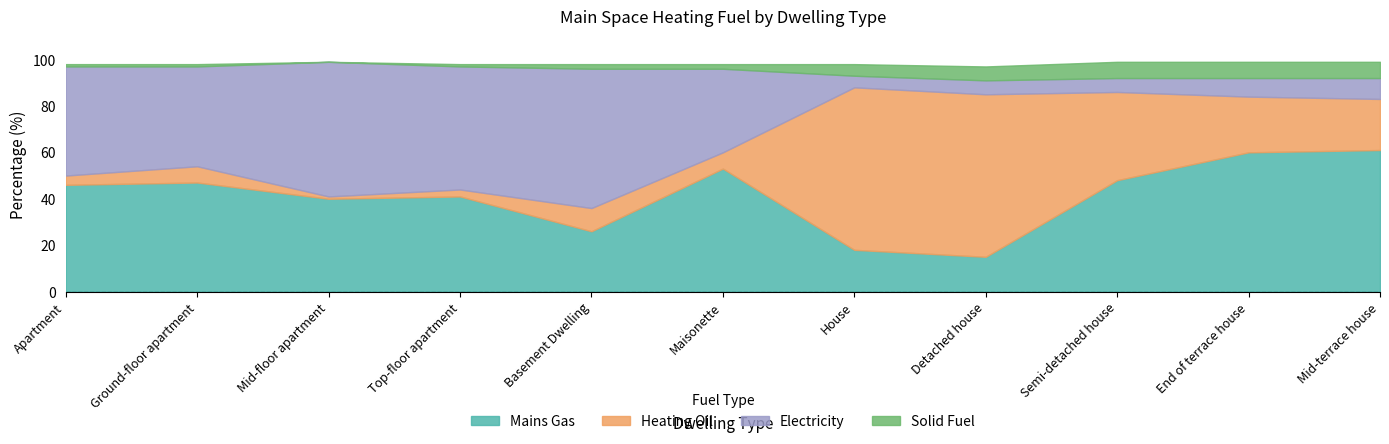

True or false: Heating Oil has more than 2 interior local peaks.

False